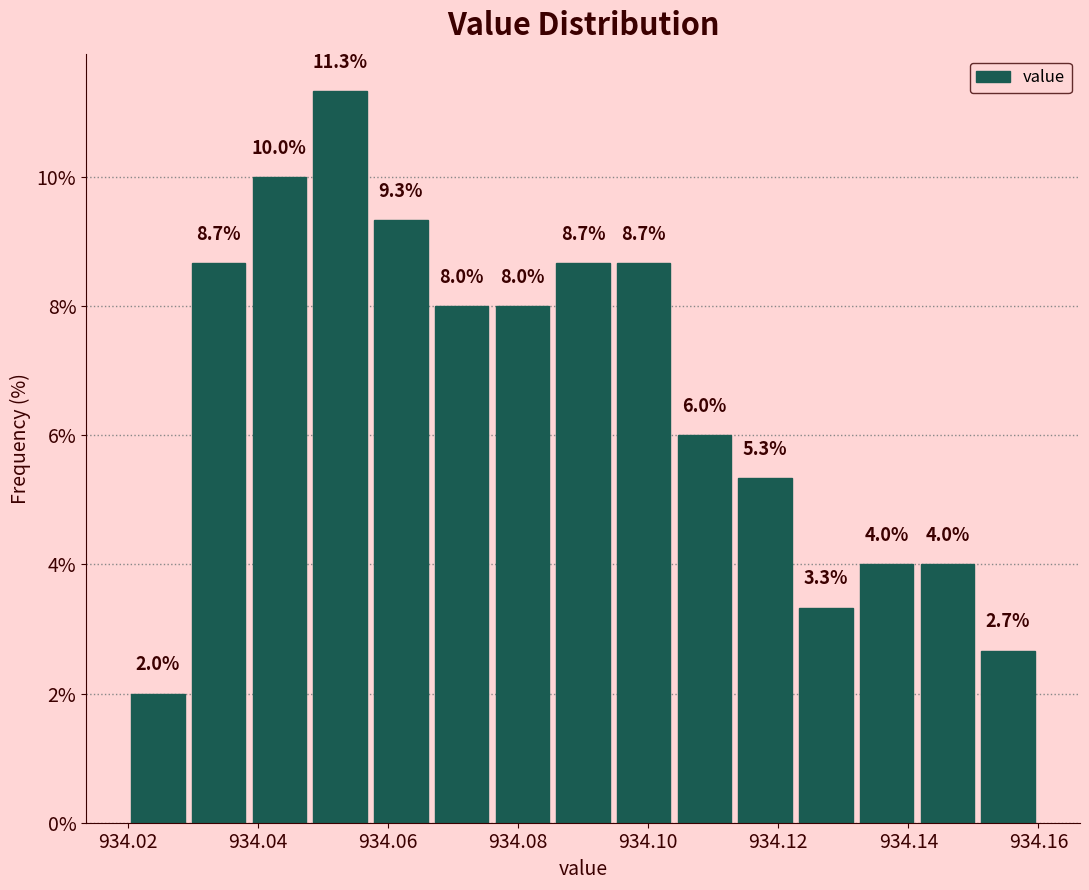

Over which range of the x-axis is the bar tallest?

934.048 to 934.058